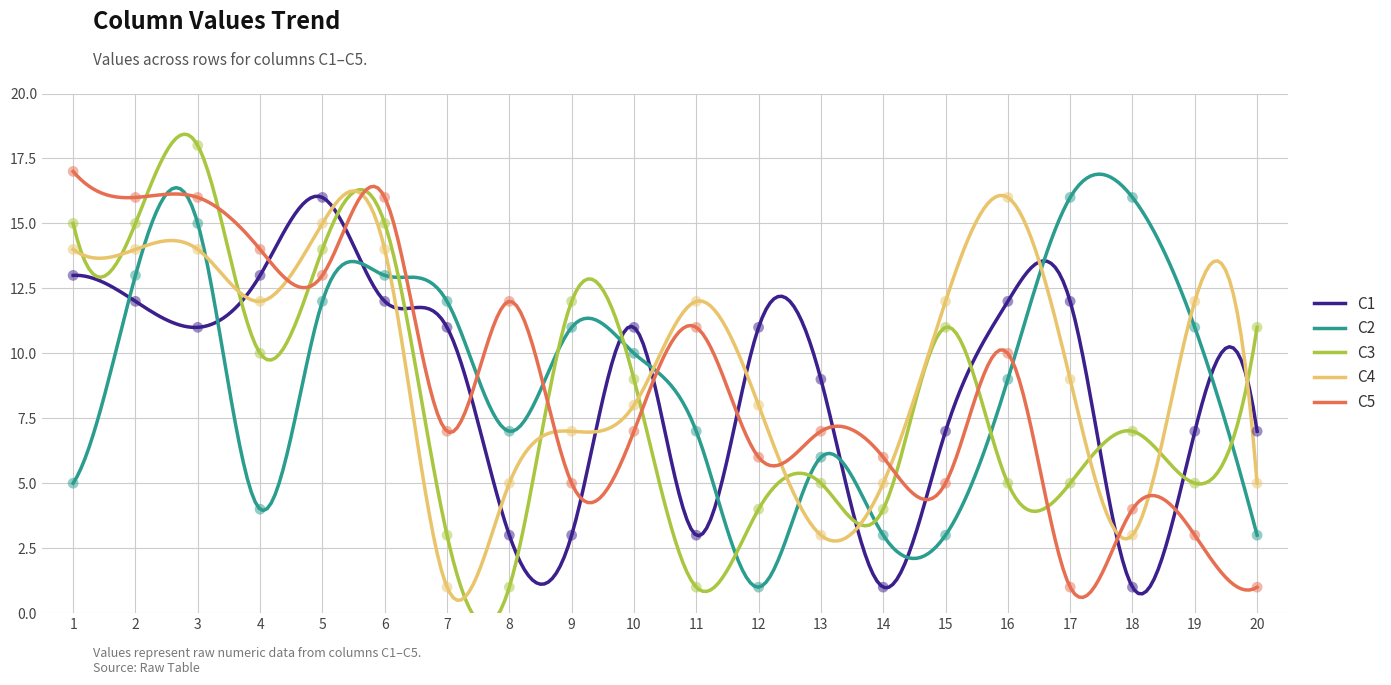

Which series contains the highest Y value?

C3